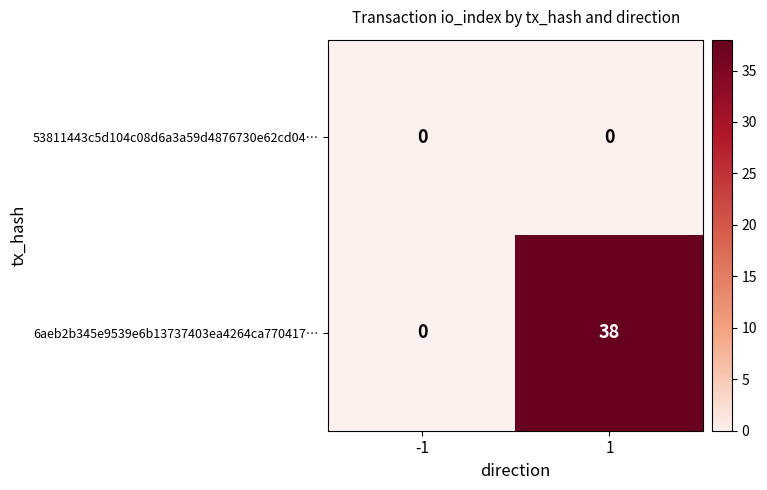

Reading left to right, what are all the values shown in this chart?

53811443c5d104c08d6a3a59d4876730e62cd04…: 0	0
6aeb2b345e9539e6b13737403ea4264ca770417…: 0	38